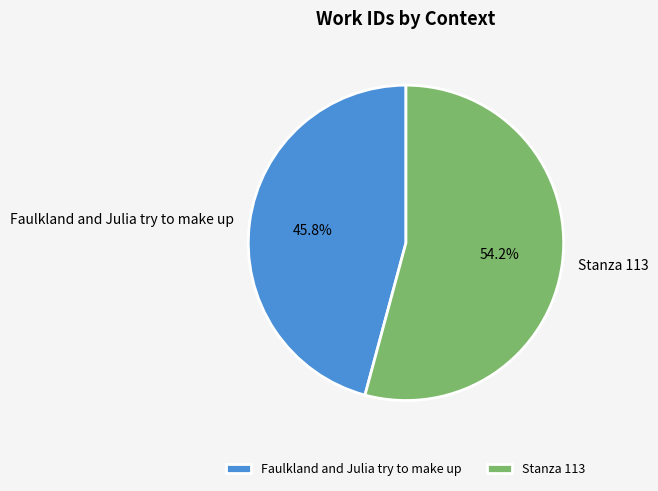

Do Faulkland and Julia try to make up and Stanza 113 together represent more than half of the pie?

Yes